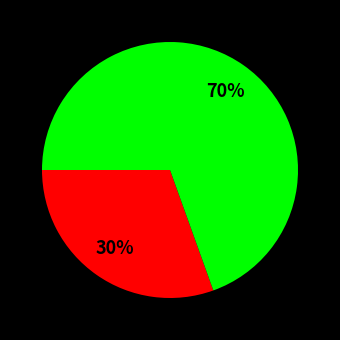

To the nearest percent, what is the average slice percentage?

50%